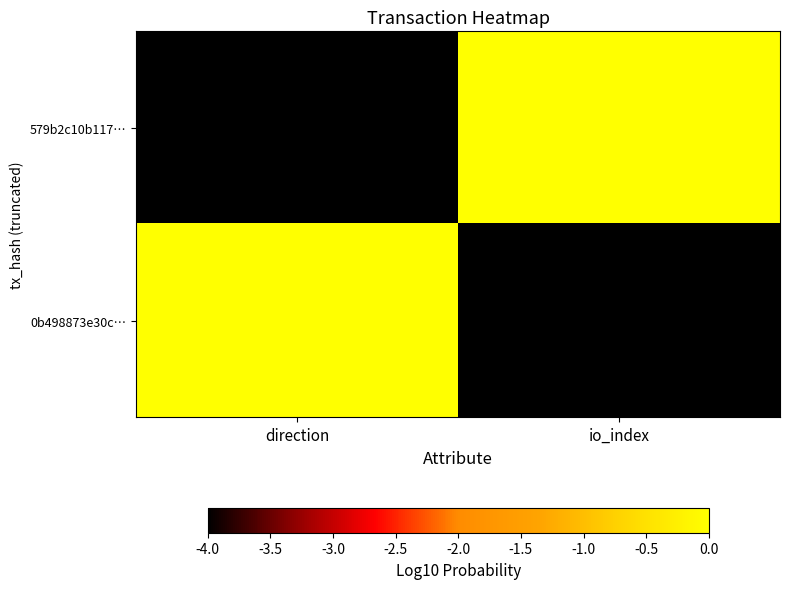

What is the minimum value shown in the chart?

-4